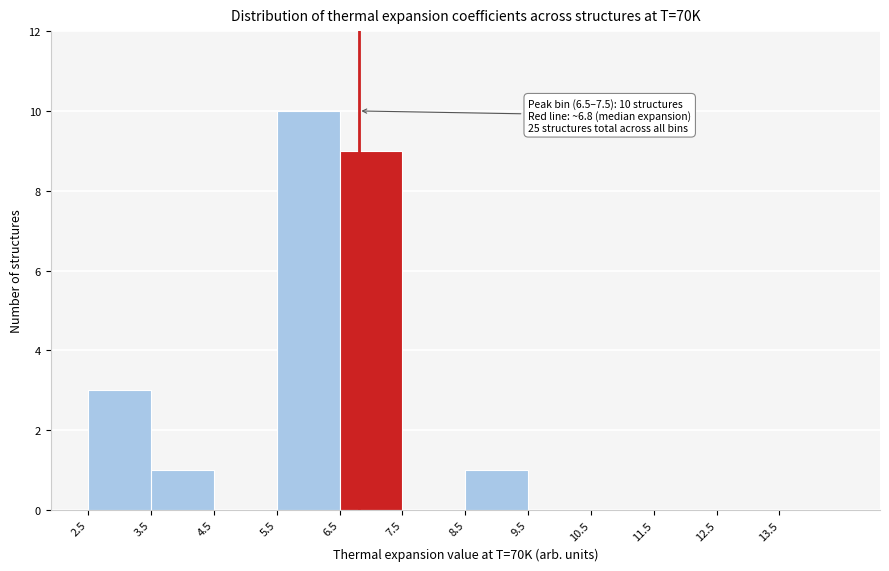

Which range on the x-axis has the tallest bar?

5.5 to 6.5